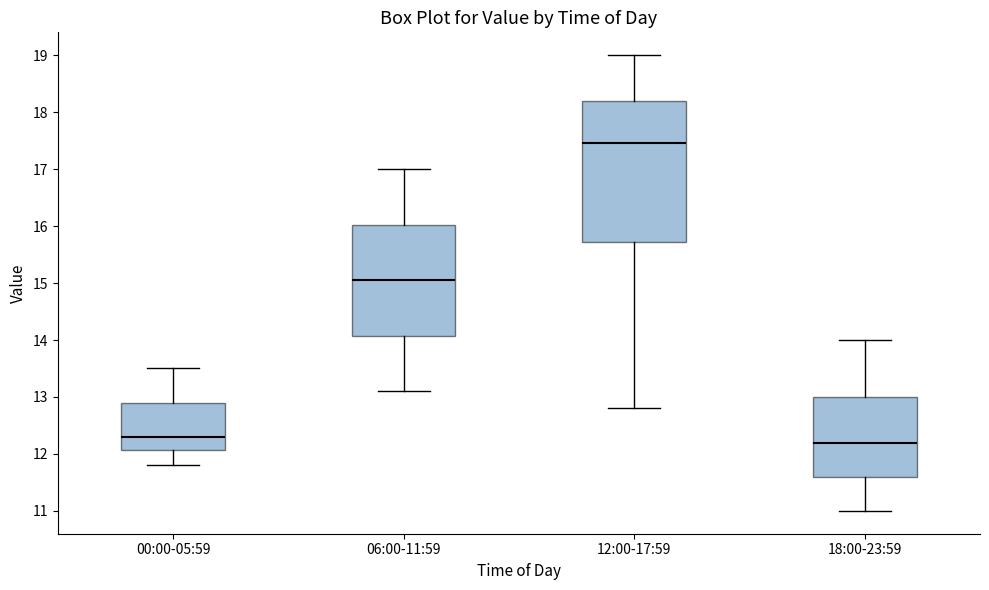

Which box's median line is the lowest?

18:00-23:59